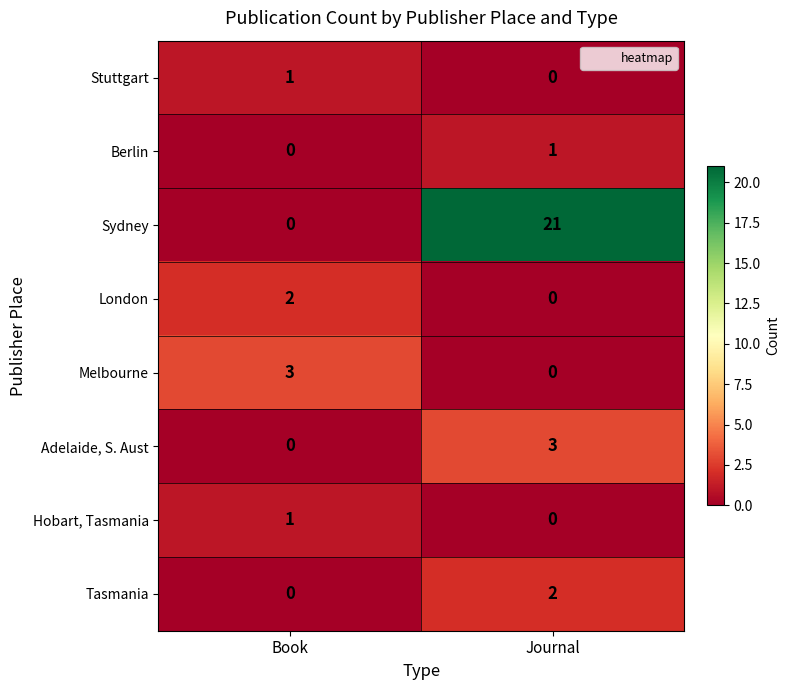

What is the total value across all series at Journal?

27